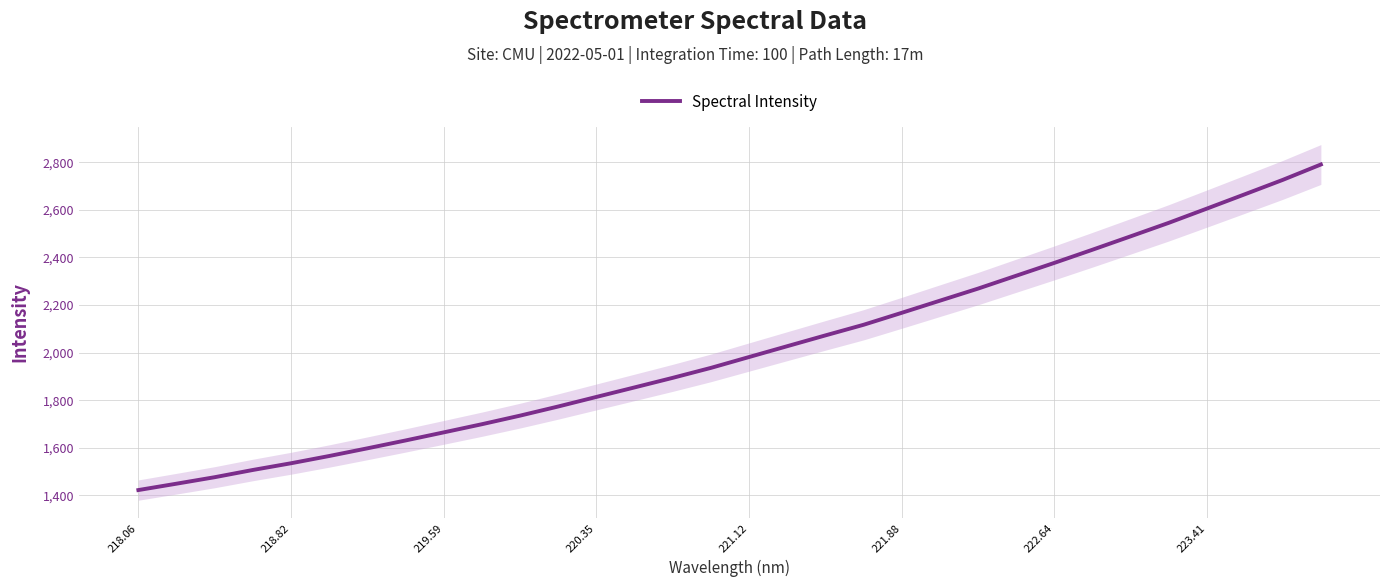

What is the value of the 3rd point from the left?

1476.2